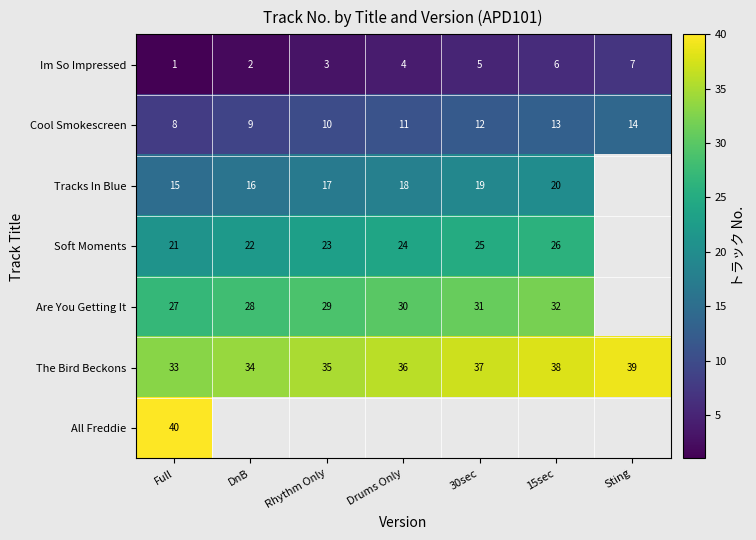

True or false: Im So Impressed has a value of 4 at Drums Only.

True